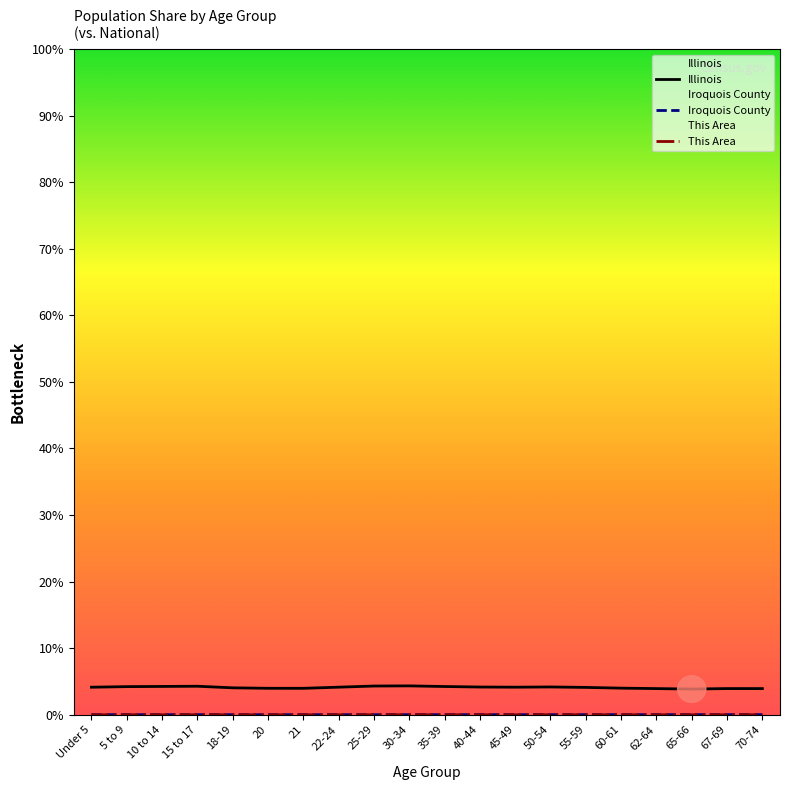

Is it true that Iroquois County equals 0.0 at 15 to 17?

True